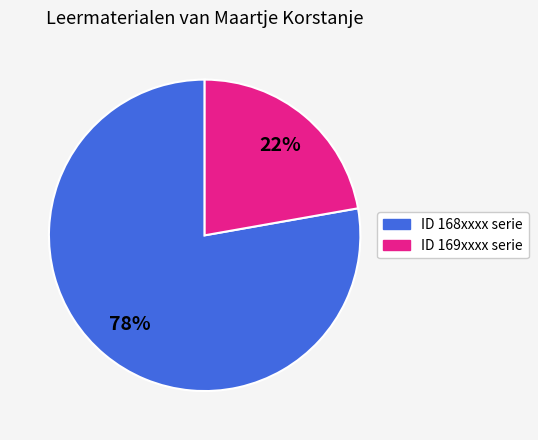

Count the number of slices in the pie.

2